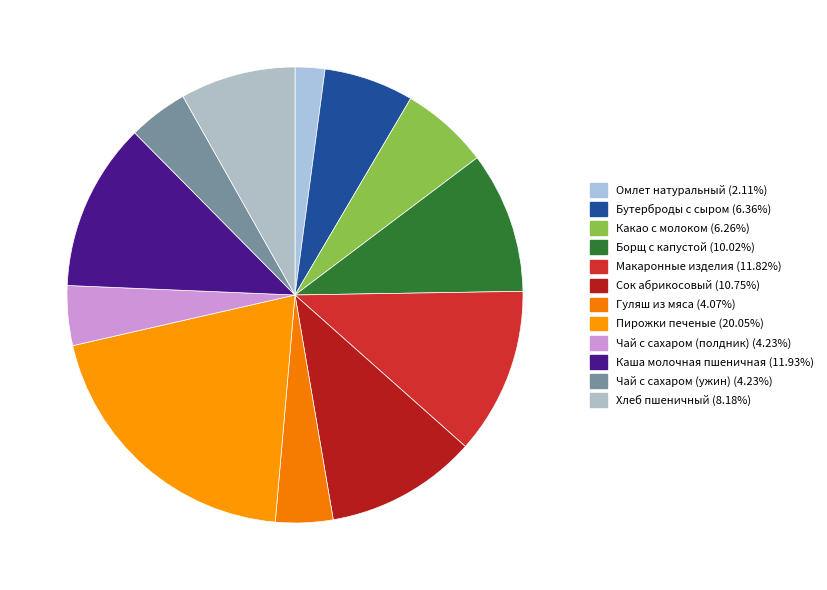

To the nearest percent, what is the average slice percentage?

8%